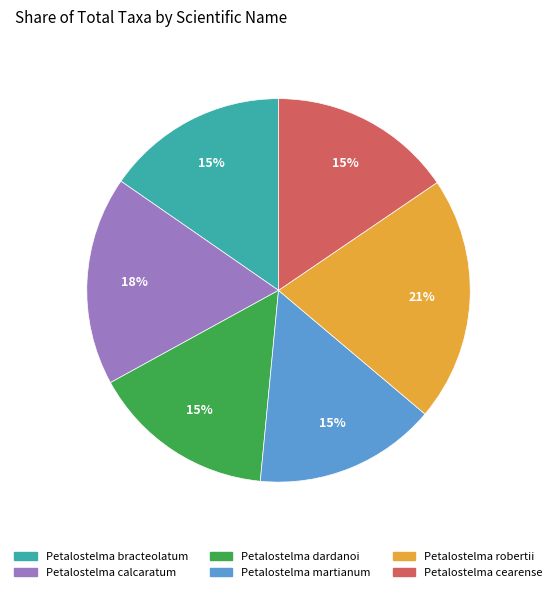

To the nearest percent, what is the average slice percentage?

17%